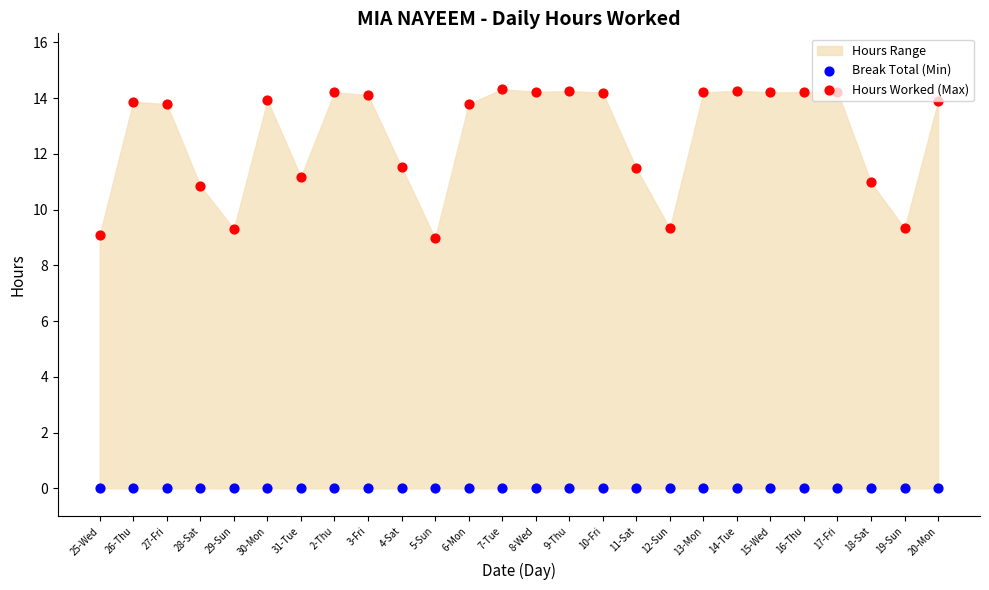

Which series has the largest total across all categories?

Hours Worked (Max)